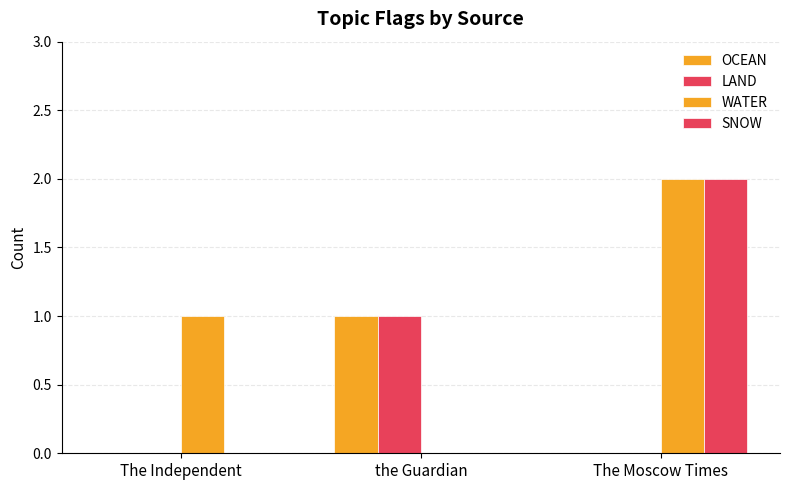

At which category is the sum across all series the highest?

The Moscow Times